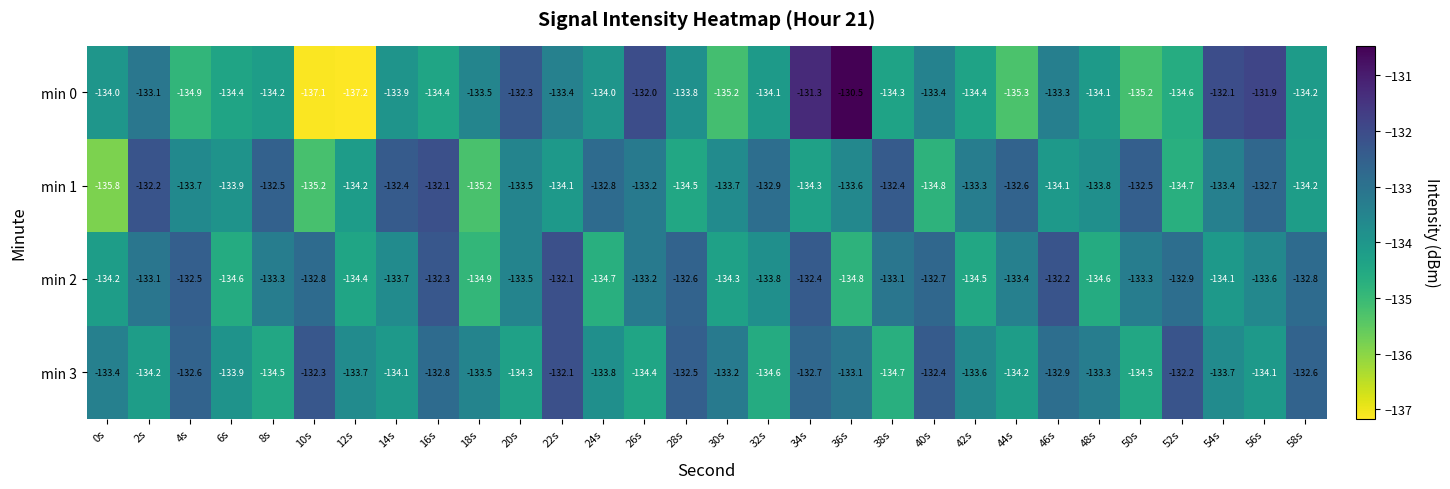

What is the difference between the maximum and minimum values in the min 2 series?

2.8